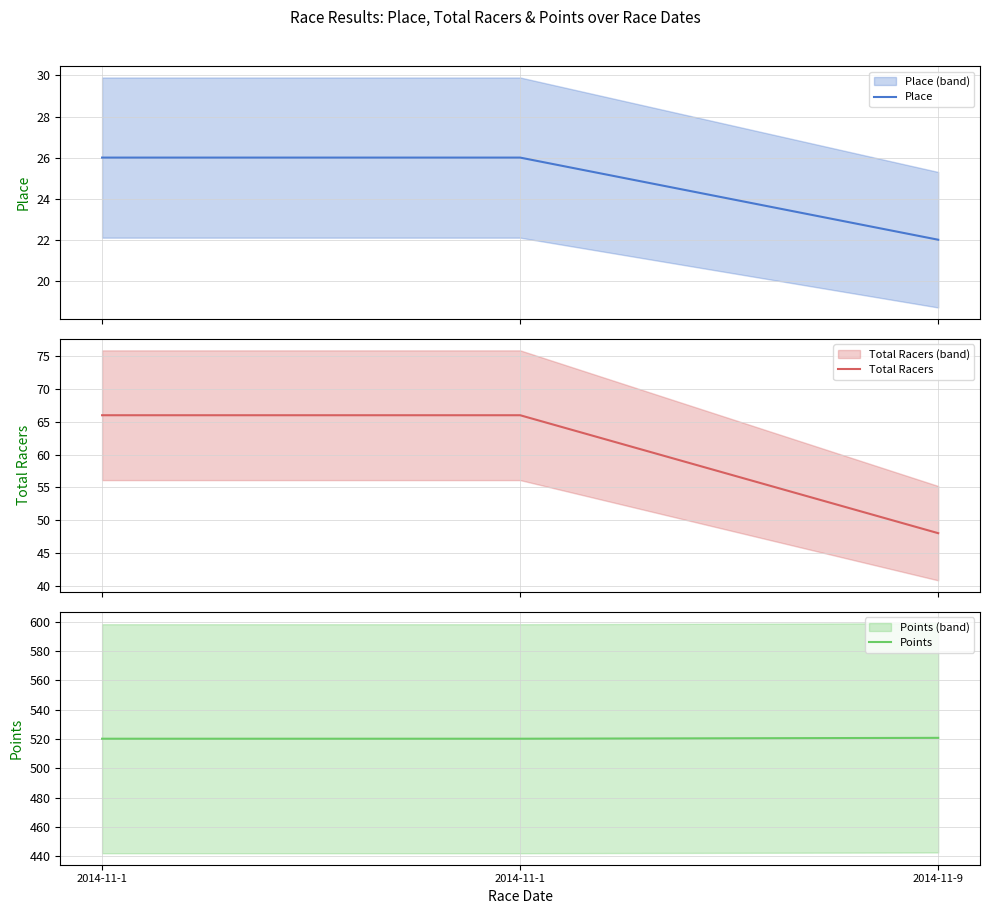

Which series has the widest spread of values?

Total Racers